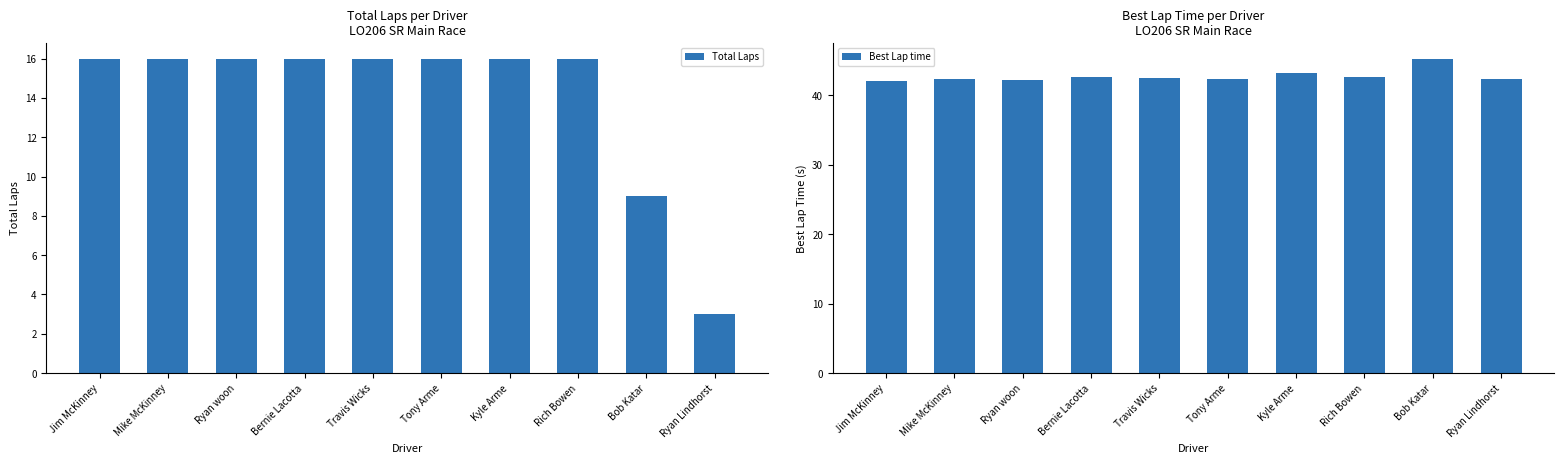

At how many categories does at least one series exceed 36?

10